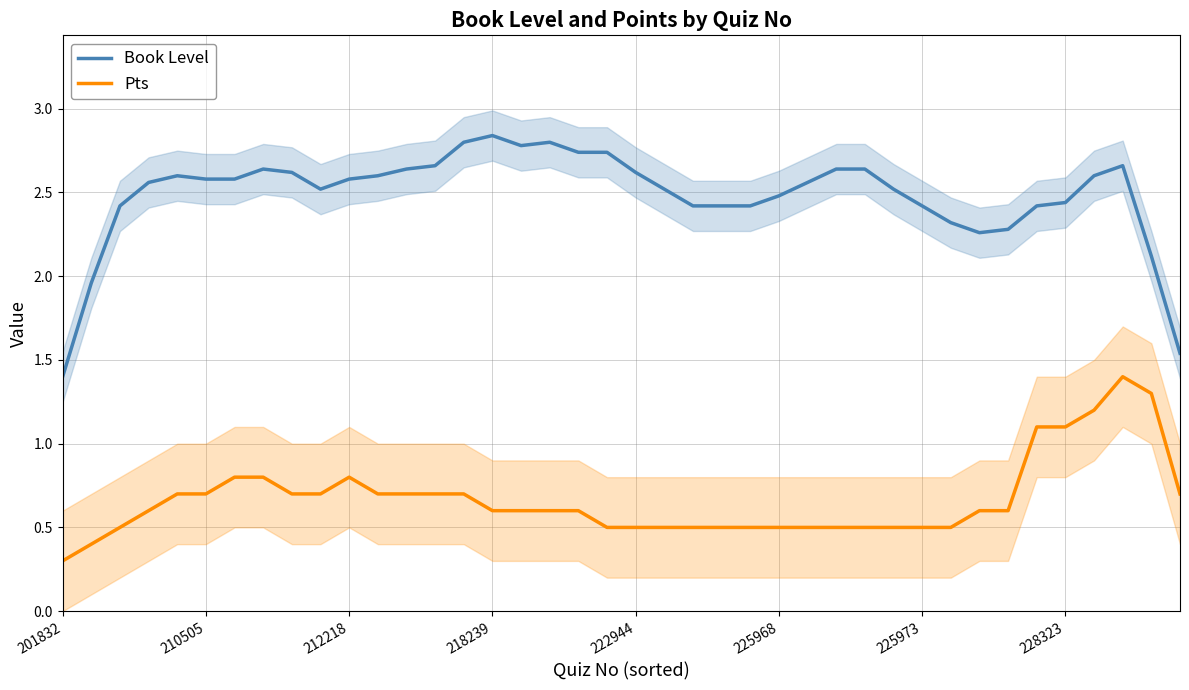

Where is Pts nearest to the value 0?

201832